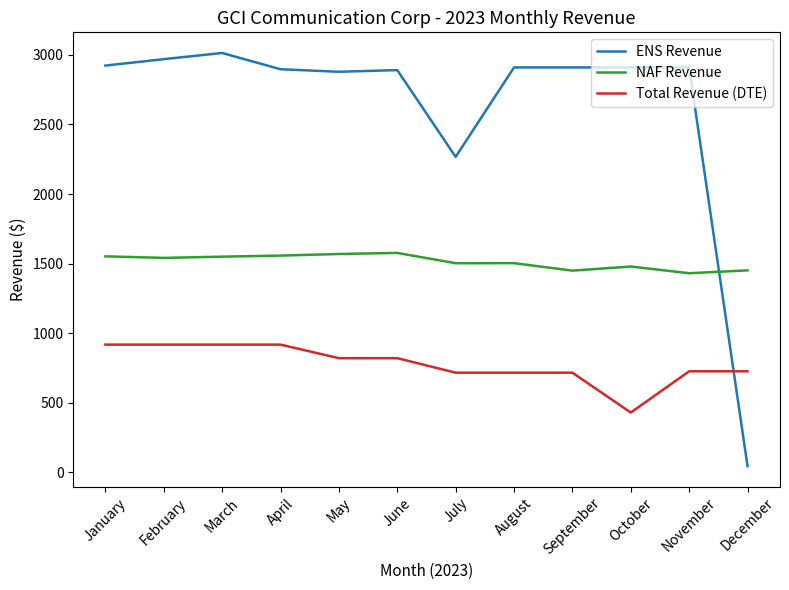

What are all the series names shown in the legend?

ENS Revenue, NAF Revenue, Total Revenue (DTE)